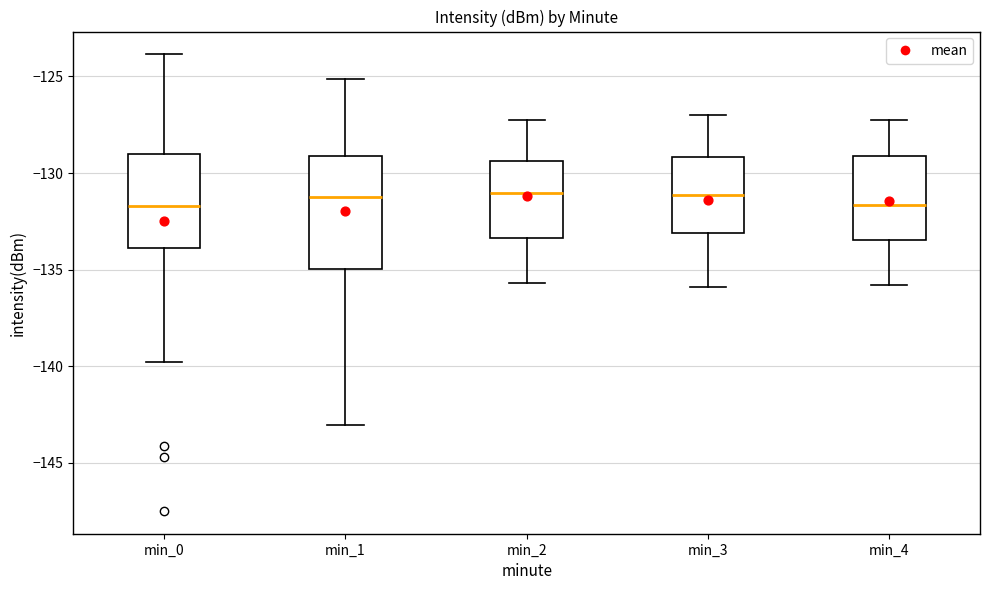

Reading left to right, transcribe this box plot: for each box, give where its median line is, the range the box spans, and where its two whiskers end, as read against the y-axis. The values are not printed on the chart, so give them approximately, as read against the axis.

min_0: median -131.5, box -134.0 to -129.0, whiskers -140.0 to -124.0
min_1: median -131.0, box -135.0 to -129.0, whiskers -143.0 to -125.0
min_2: median -131.0, box -133.5 to -129.5, whiskers -135.5 to -127.0
min_3: median -131.0, box -133.0 to -129.0, whiskers -136.0 to -127.0
min_4: median -131.5, box -133.5 to -129.0, whiskers -136.0 to -127.0